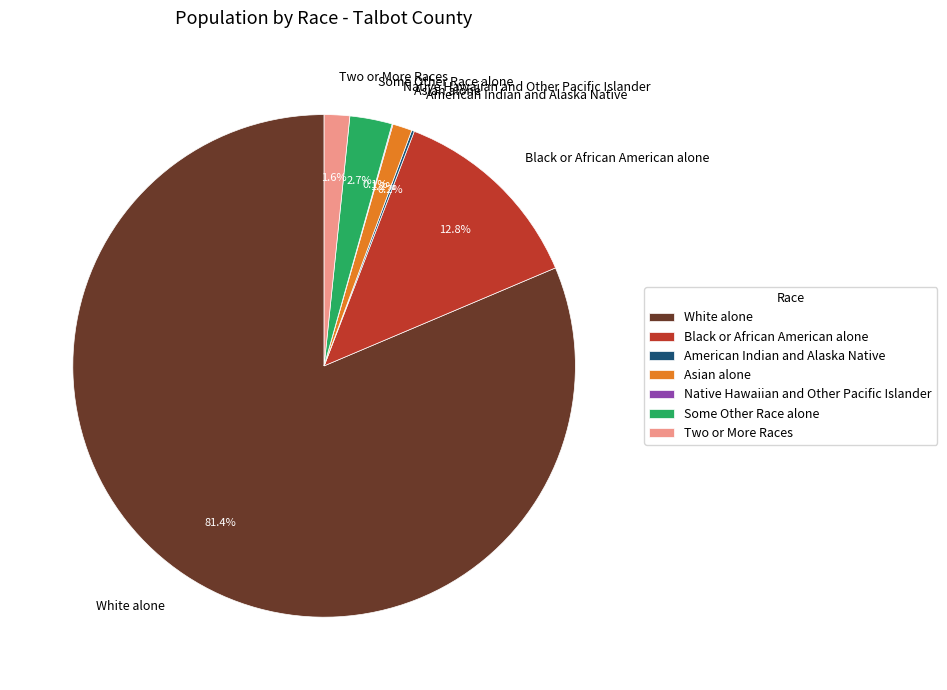

Which category accounts for the majority?

White alone